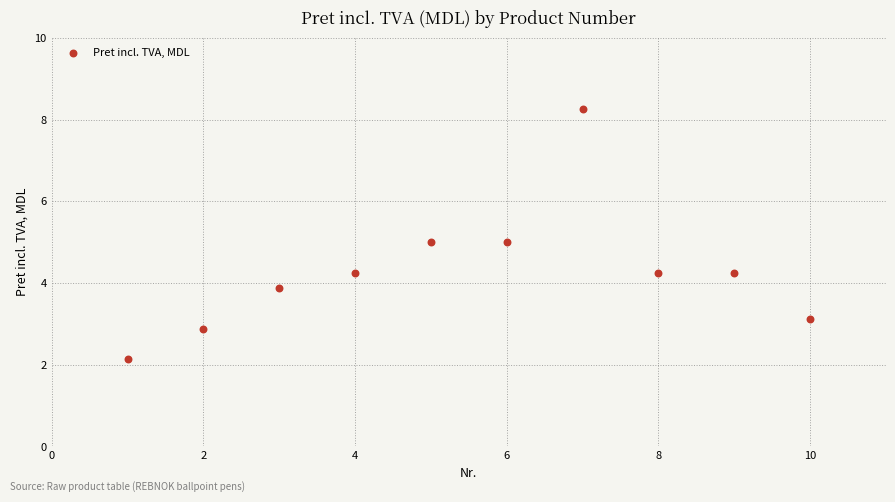

What is the range of Y values (max minus min)?

6.1